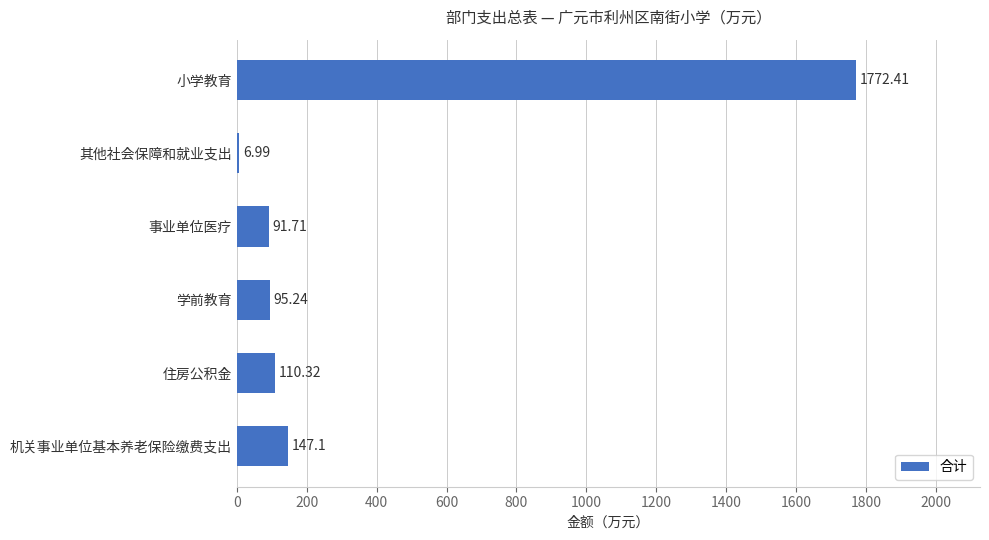

Count the number of categories in the chart.

6